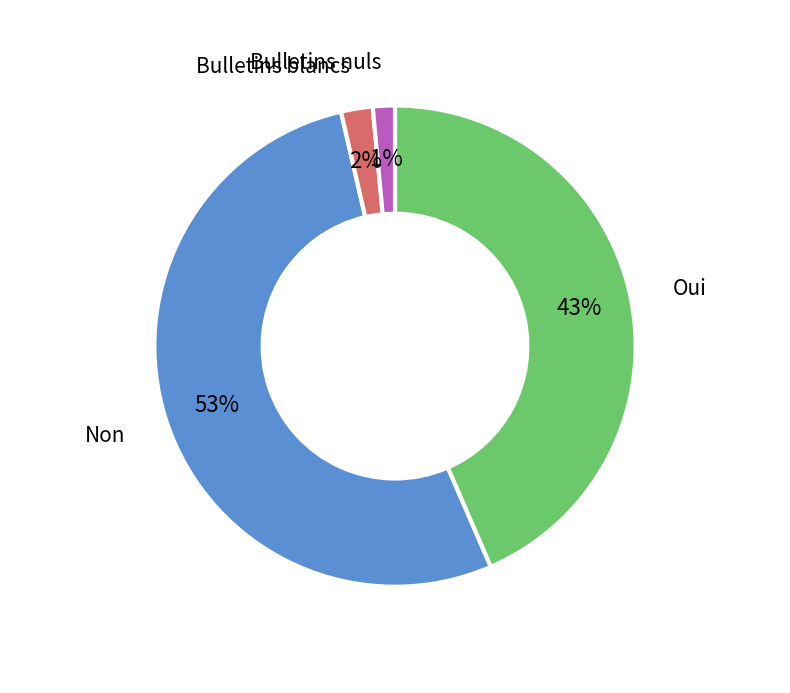

To the nearest percent, what is the average slice percentage?

25%